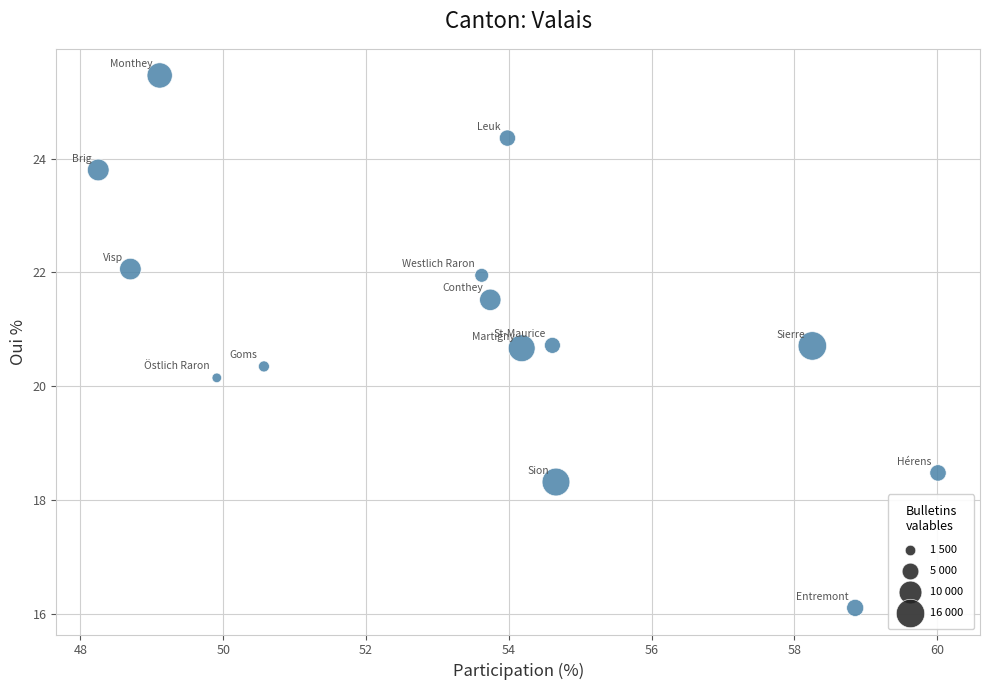

What is the range of X values (max minus min)?

11.8